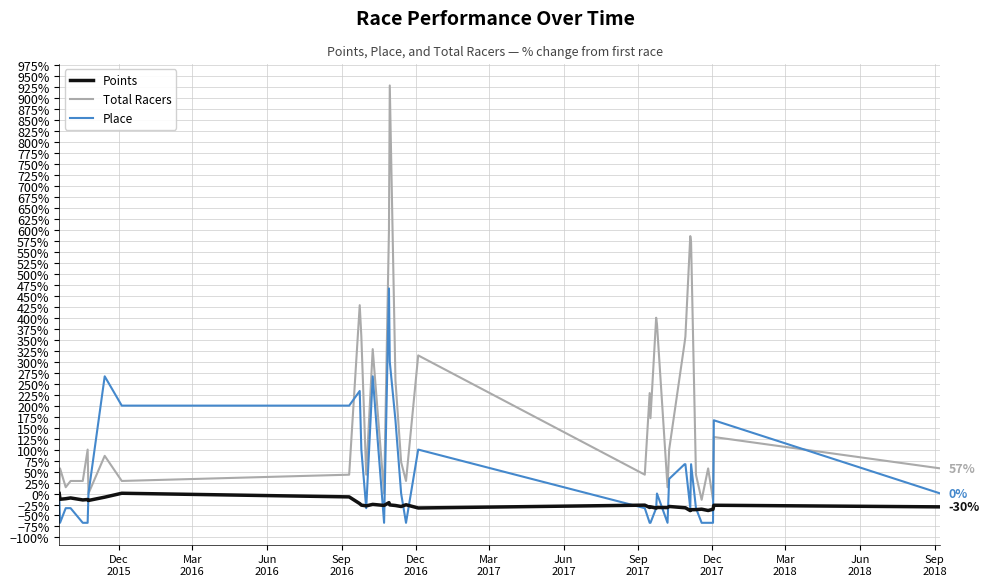

List the series in order of their overall mean, highest first.

Total Racers, Place, Points